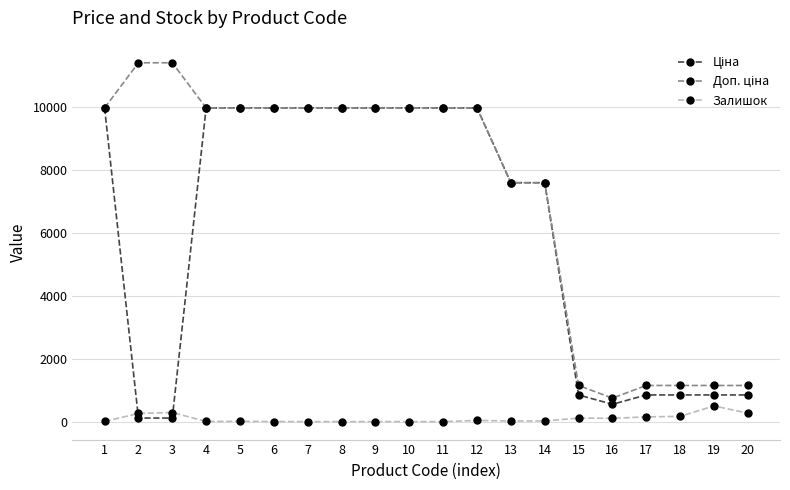

True or false: Залишок has more than 1 interior local peaks.

True